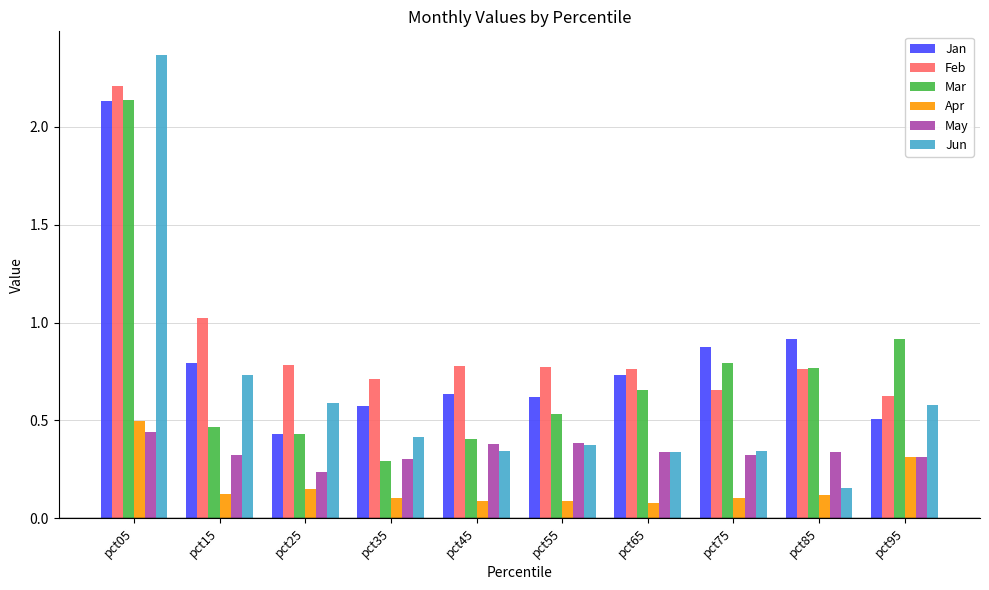

At which category is the sum across all series the highest?

pct05